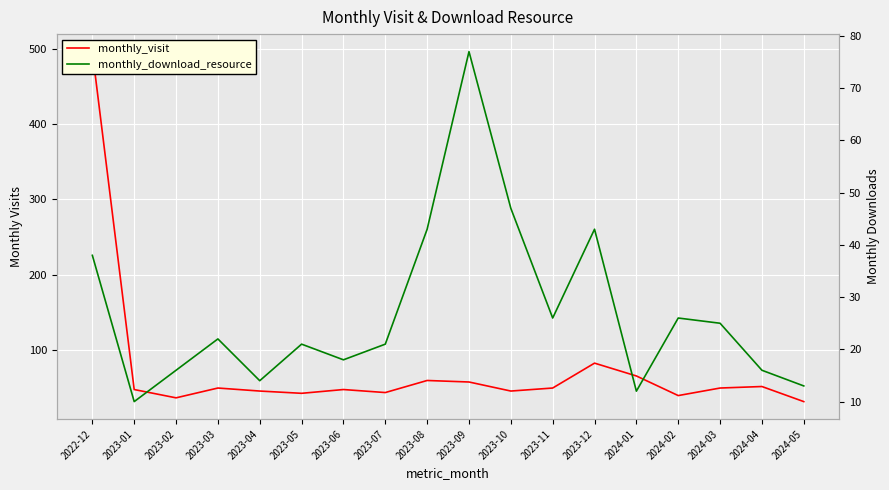

Is the value of monthly_visit at 2023-07 greater than the value of monthly_download_resource at 2023-08?

Yes